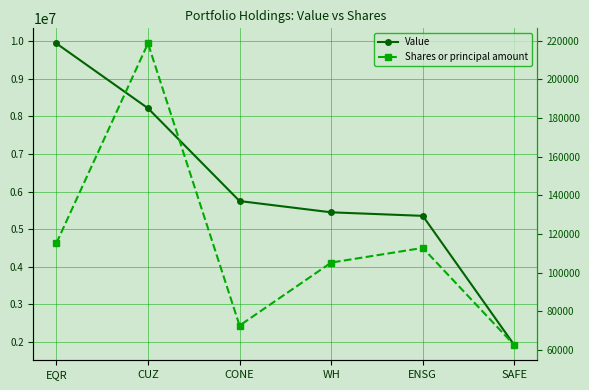

Between CONE and WH, which series saw the biggest shift?

Value